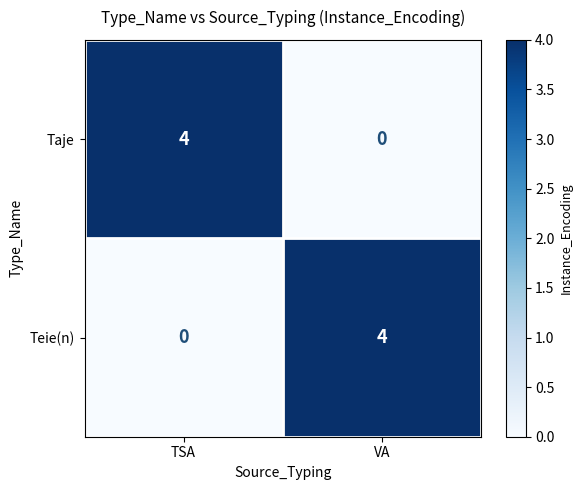

What is the sum of the Taje values at TSA and VA?

4